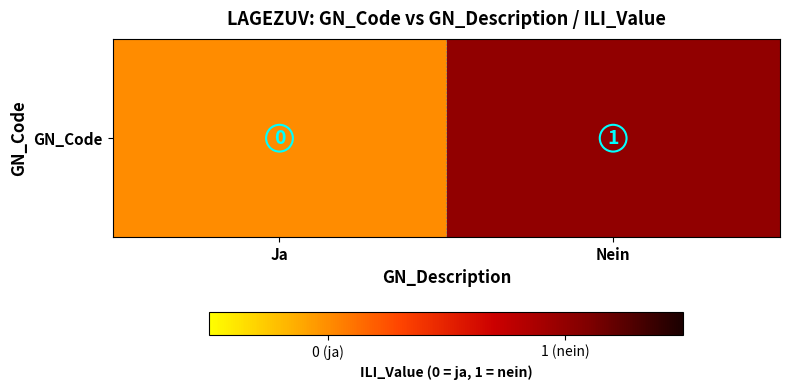

How many values are between 0 and 1?

2